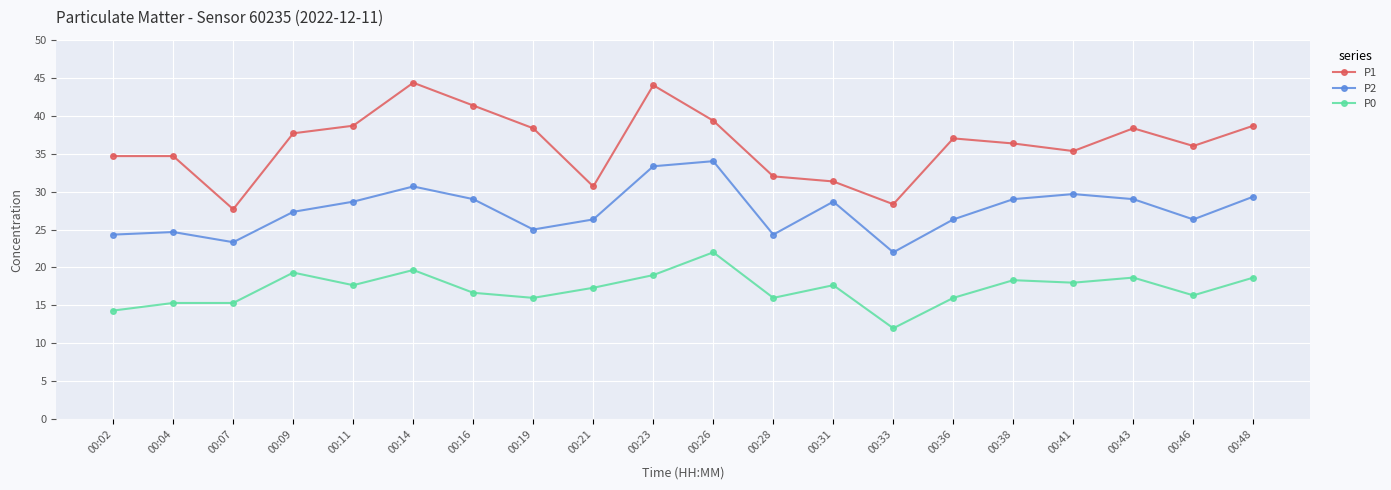

What is the total value across all series at 00:43?

86.0